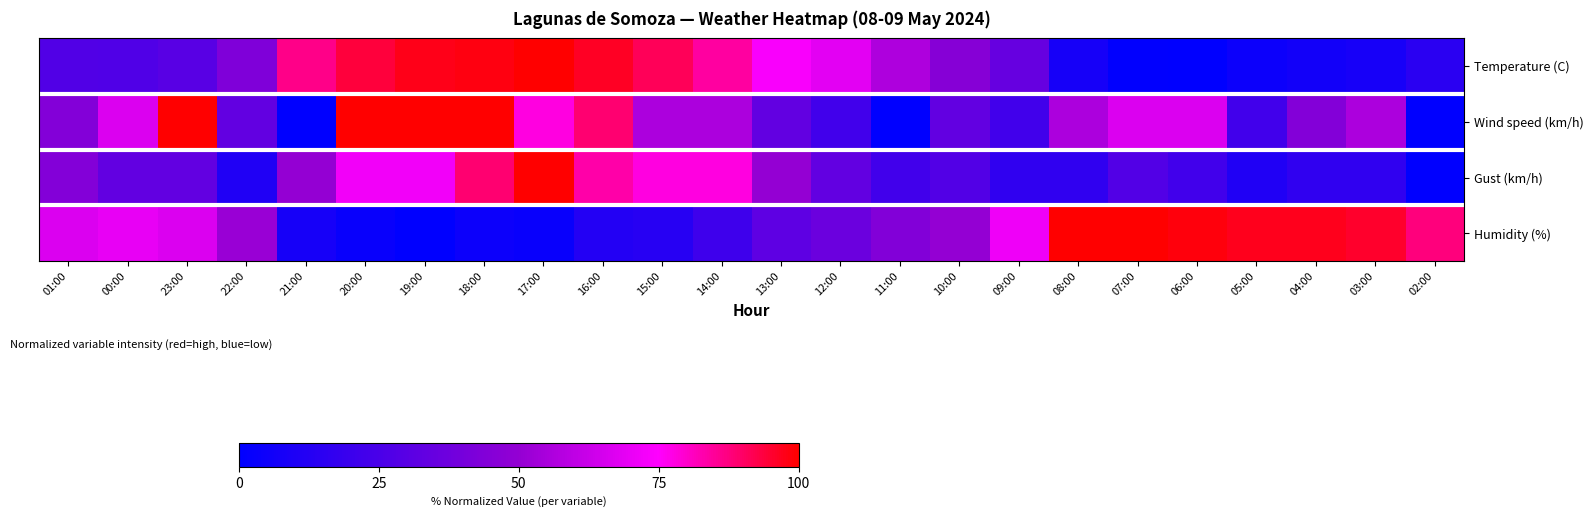

Reading left to right, transcribe all the data shown in this chart.

Temperature (C): 01:00=27.6	00:00=27.0	23:00=29.7	22:00=43.2	21:00=86.5	20:00=94.1	19:00=97.3	18:00=98.4	17:00=100.0	16:00=96.2	15:00=91.4	14:00=84.3	13:00=73.5	12:00=68.6	11:00=56.2	10:00=45.4	09:00=34.6	08:00=7.6	07:00=0.5	06:00=0.0	05:00=4.3	04:00=6.5	03:00=8.1	02:00=14.6
Wind speed (km/h): 01:00=44.4	00:00=66.7	23:00=100.0	22:00=33.3	21:00=0.0	20:00=100.0	19:00=100.0	18:00=100.0	17:00=77.8	16:00=88.9	15:00=55.6	14:00=55.6	13:00=33.3	12:00=22.2	11:00=0.0	10:00=33.3	09:00=22.2	08:00=55.6	07:00=66.7	06:00=66.7	05:00=22.2	04:00=44.4	03:00=55.6	02:00=0.0
Gust (km/h): 01:00=44.4	00:00=33.3	23:00=33.3	22:00=11.1	21:00=50.0	20:00=72.2	19:00=72.2	18:00=88.9	17:00=100.0	16:00=83.3	15:00=77.8	14:00=77.8	13:00=50.0	12:00=33.3	11:00=22.2	10:00=27.8	09:00=16.7	08:00=16.7	07:00=27.8	06:00=22.2	05:00=11.1	04:00=16.7	03:00=16.7	02:00=0.0
Humidity (%): 01:00=66.7	00:00=69.7	23:00=66.7	22:00=51.5	21:00=7.6	20:00=3.0	19:00=0.0	18:00=4.5	17:00=3.0	16:00=12.1	15:00=13.6	14:00=21.2	13:00=31.8	12:00=36.4	11:00=43.9	10:00=50.0	09:00=71.2	08:00=100.0	07:00=100.0	06:00=98.5	05:00=97.0	04:00=97.0	03:00=95.5	02:00=87.9